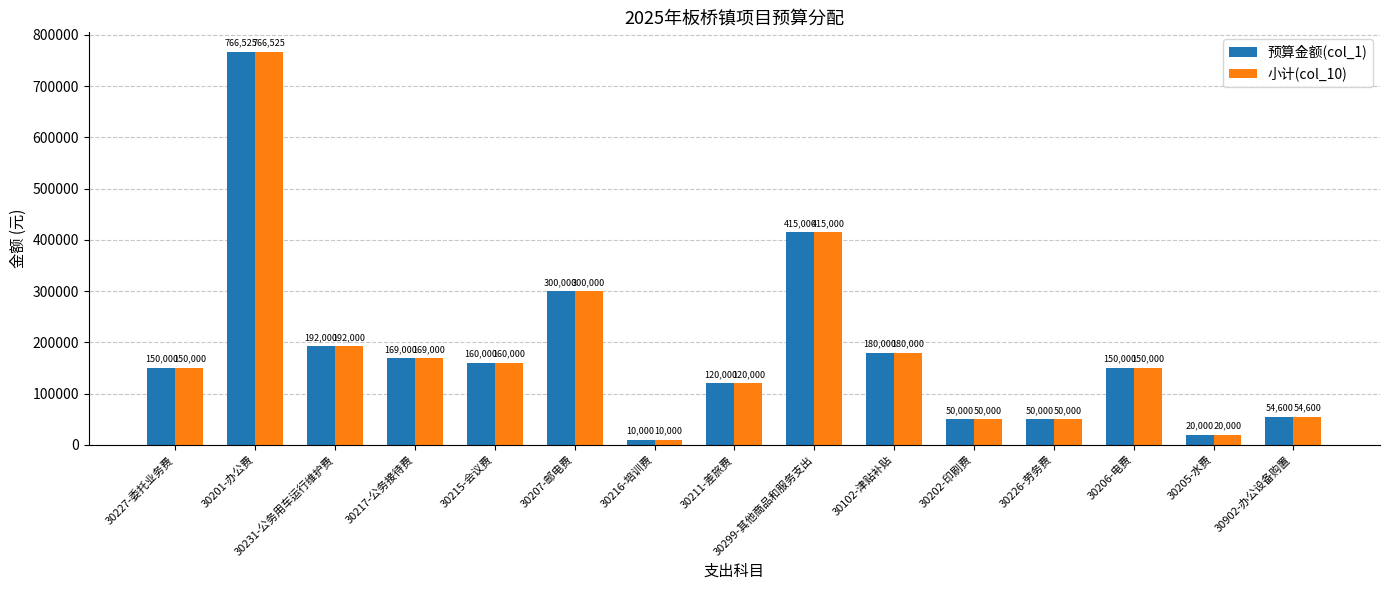

The value of 预算金额(col_1) at 30227-委托业务费 is 227488. True or false?

False